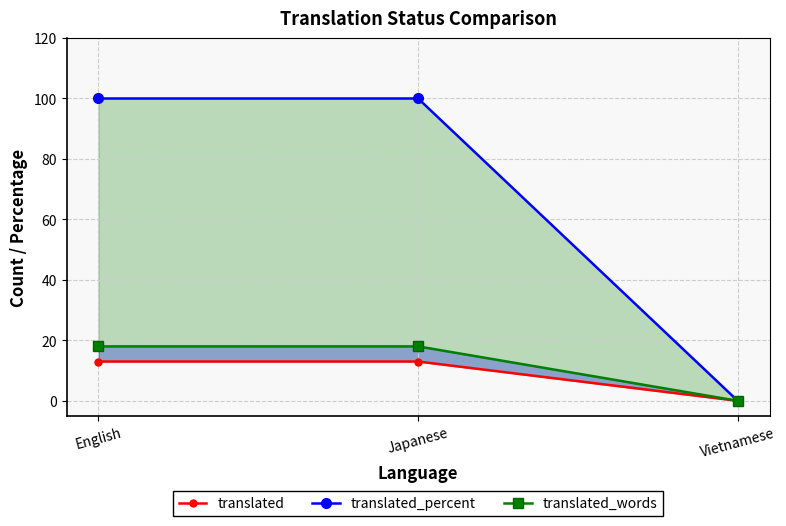

How many values in the translated_percent series are below 100?

1